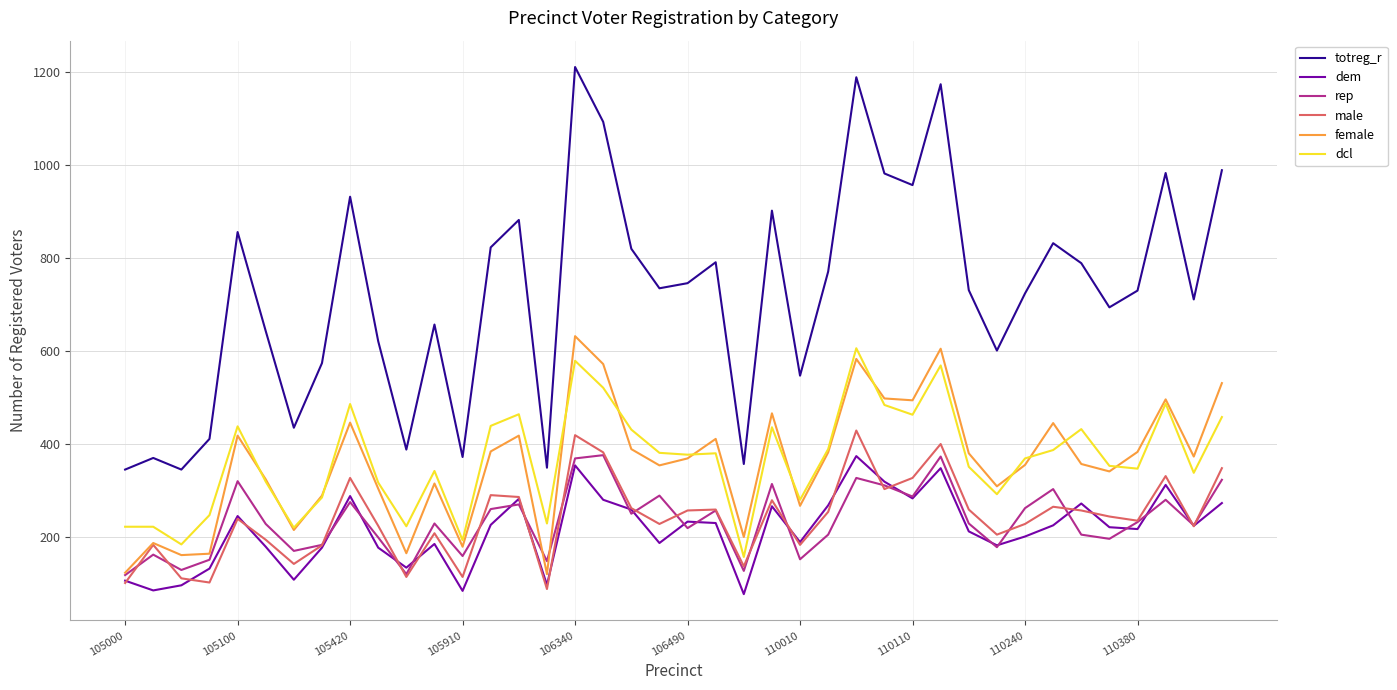

What is the lowest value of the rep series?

118